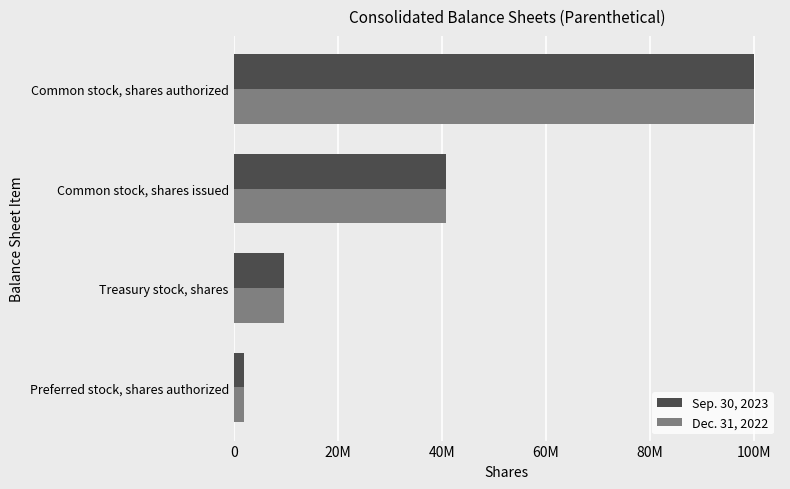

What are all the series names shown in the legend?

Sep. 30, 2023, Dec. 31, 2022